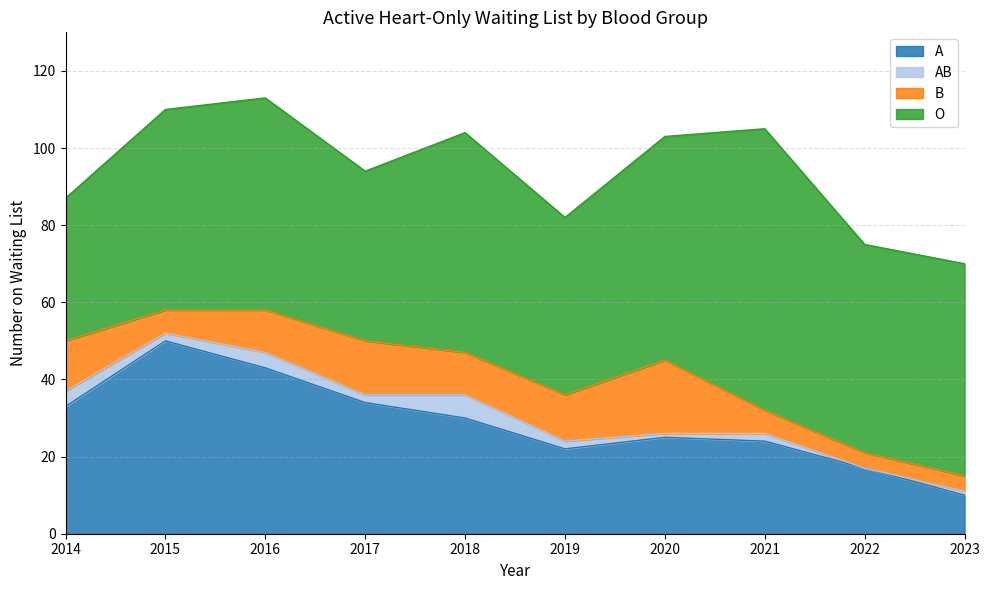

Which category has the highest value in the AB series?

2018